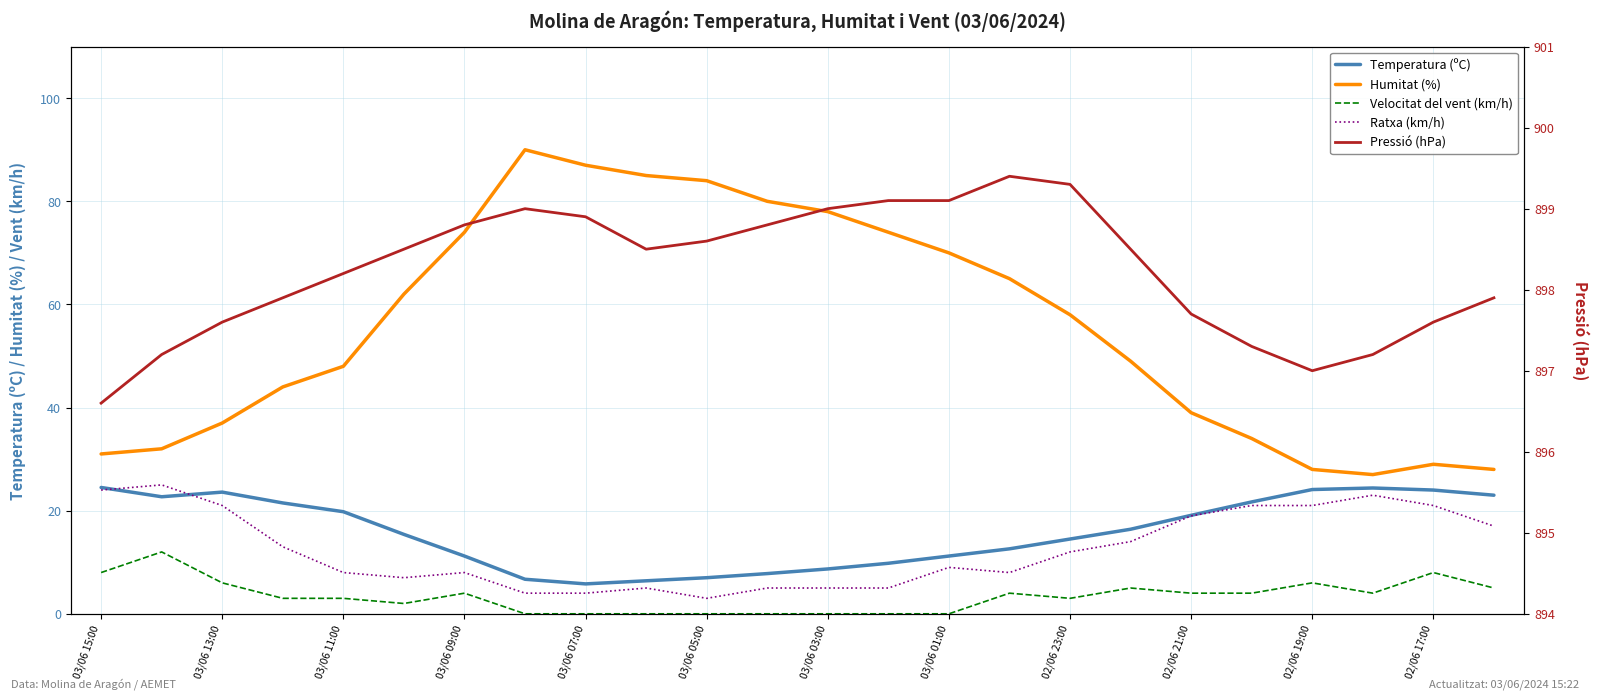

Does the chart have visible grid lines?

Yes